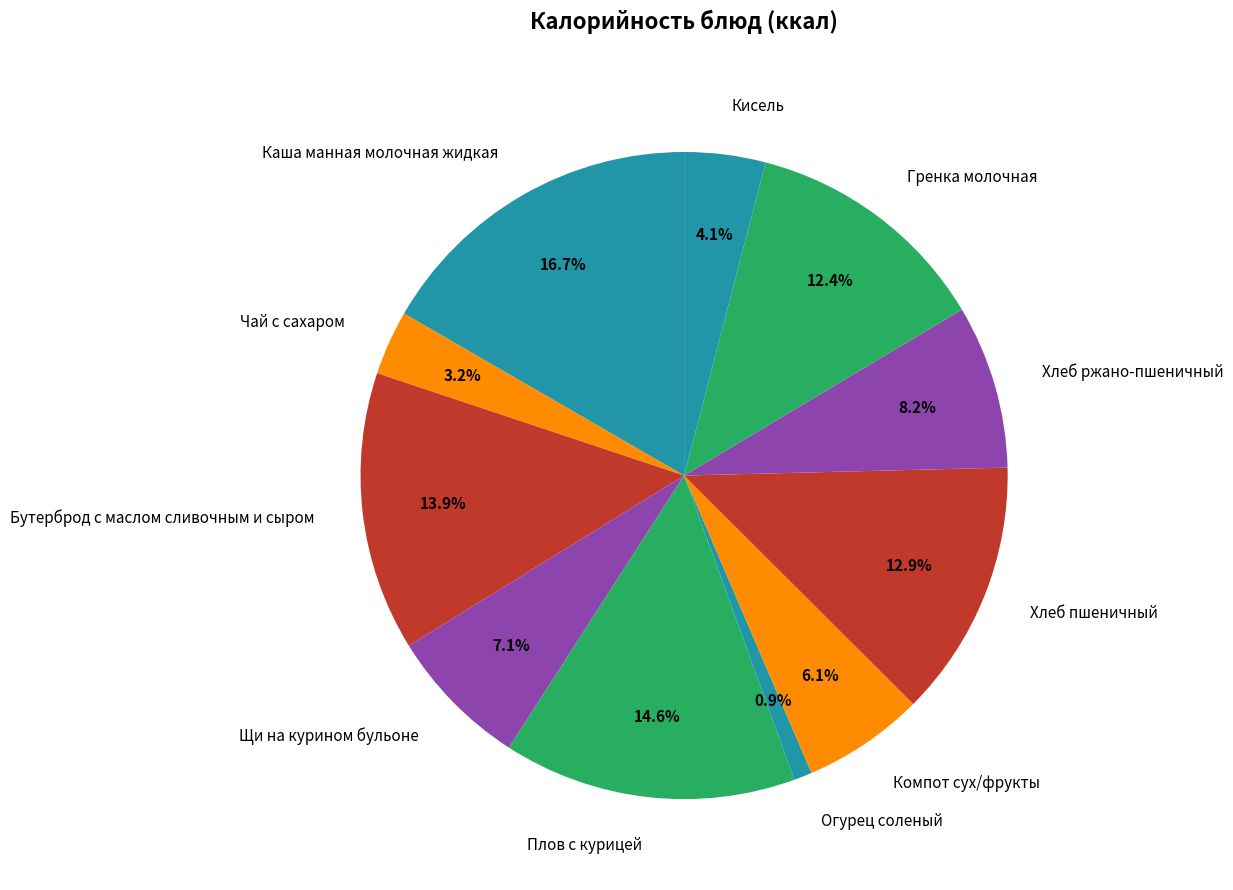

How much of the chart is everything except Кисель?

95.9%